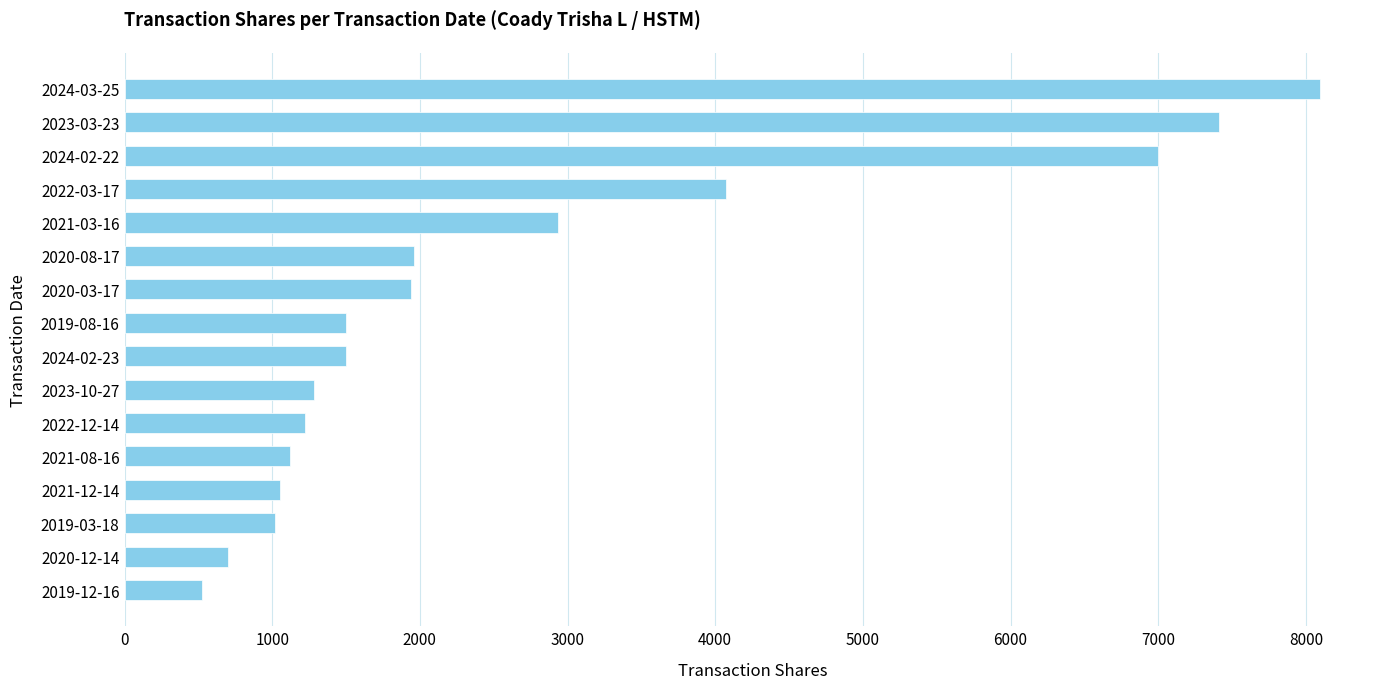

What is the smallest value displayed?

525